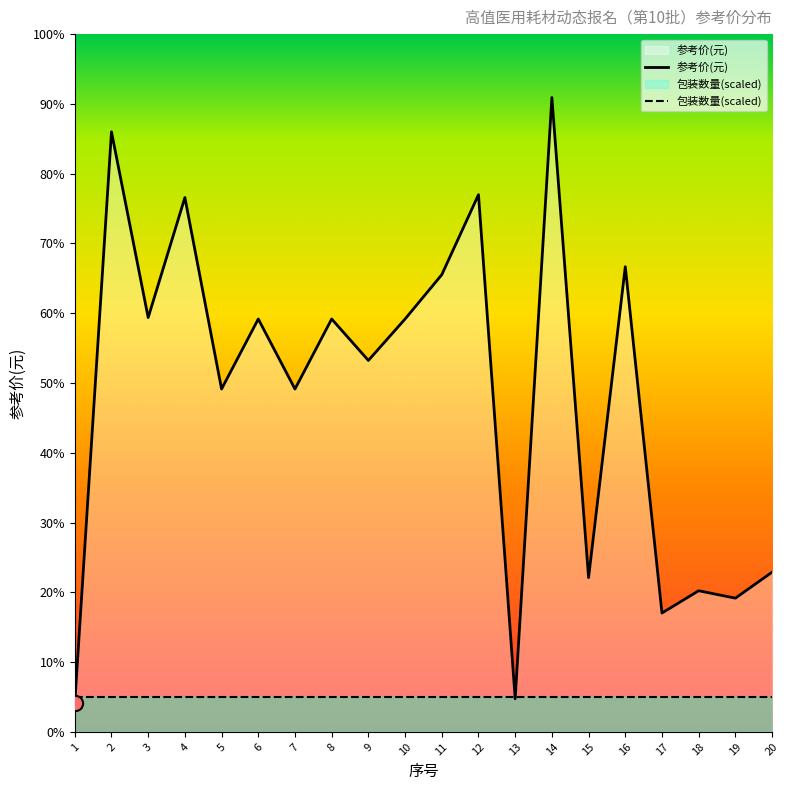

What is the ratio of the value at 3 to the value at 20?

2.6